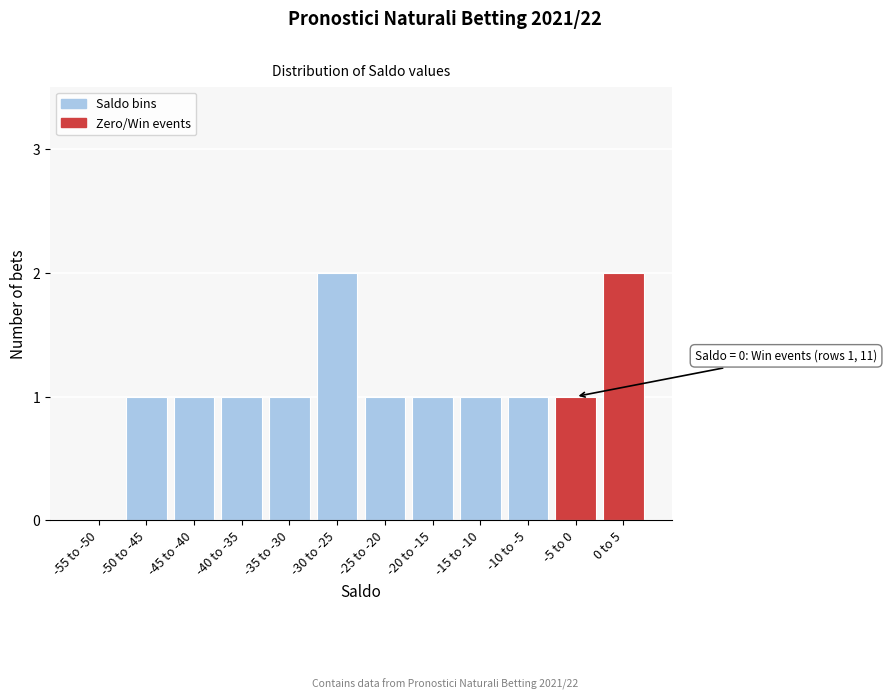

Reading left to right, what are all the values shown in this chart?

-55 to -50=0	-50 to -45=1	-45 to -40=1	-40 to -35=1	-35 to -30=1	-30 to -25=2	-25 to -20=1	-20 to -15=1	-15 to -10=1	-10 to -5=1	-5 to 0=1	0 to 5=2